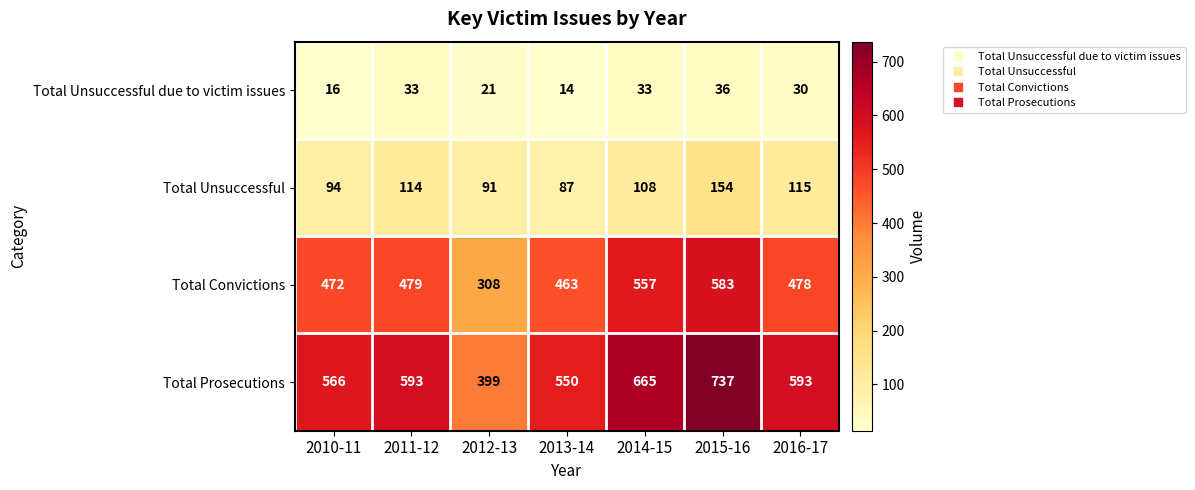

What is the difference between the Total Convictions values at 2013-14 and 2016-17?

15